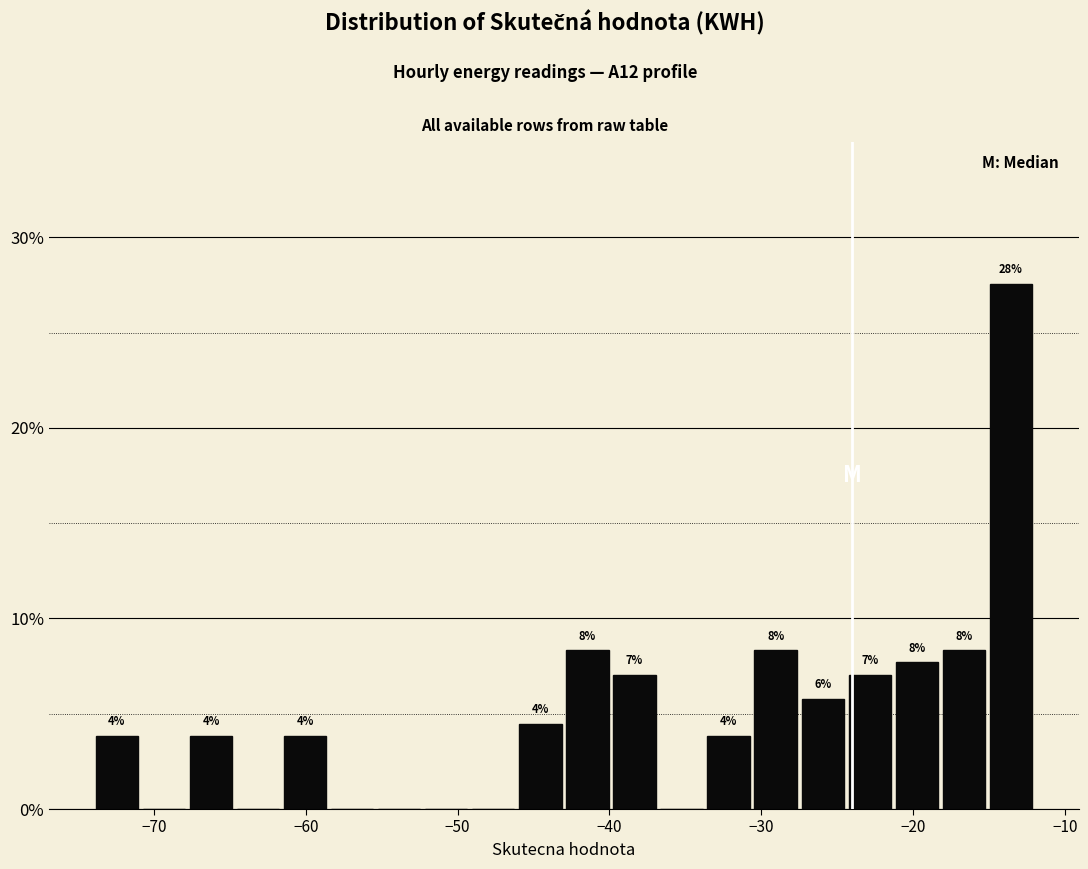

Around what value on the x-axis is the tallest bar? Give the approximate position of its centre, as read against the axis.

-14